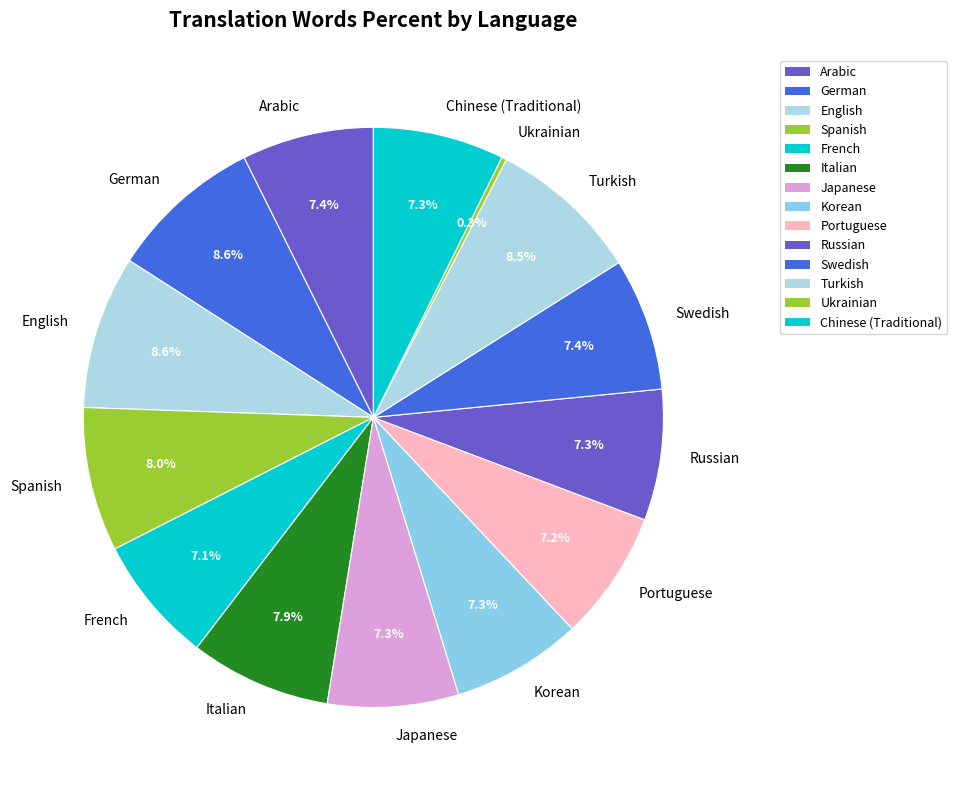

To the nearest percent, what is the average slice percentage?

7%